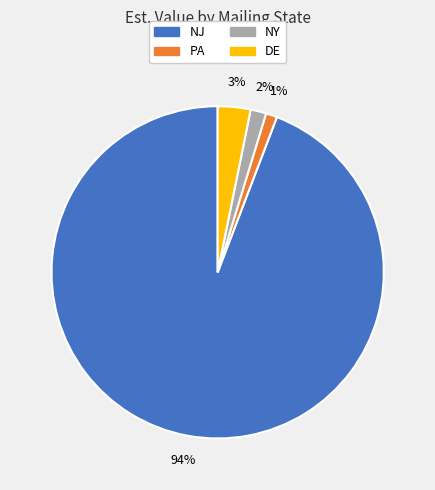

True or false: NY accounts for 11% of the total.

False